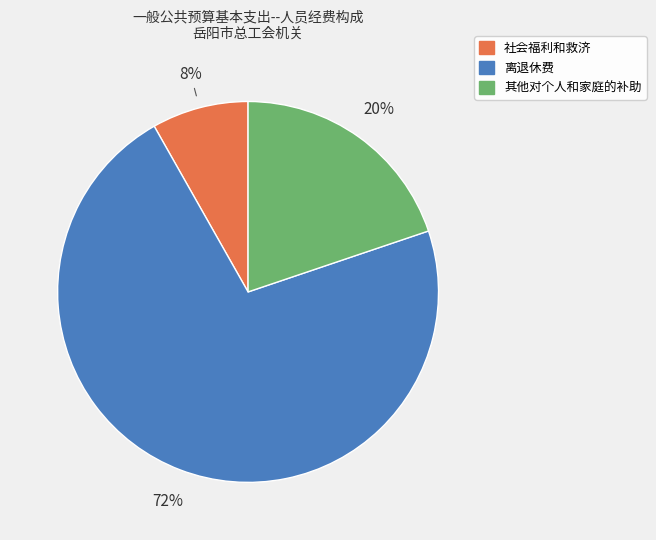

Which has a higher value, 其他对个人和家庭的补助 or 社会福利和救济?

其他对个人和家庭的补助